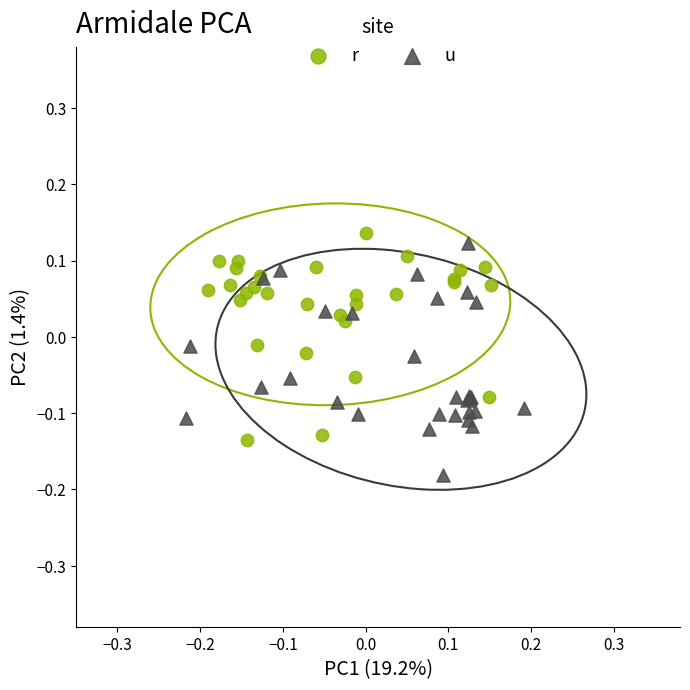

Which series reaches the minimum Y coordinate?

u